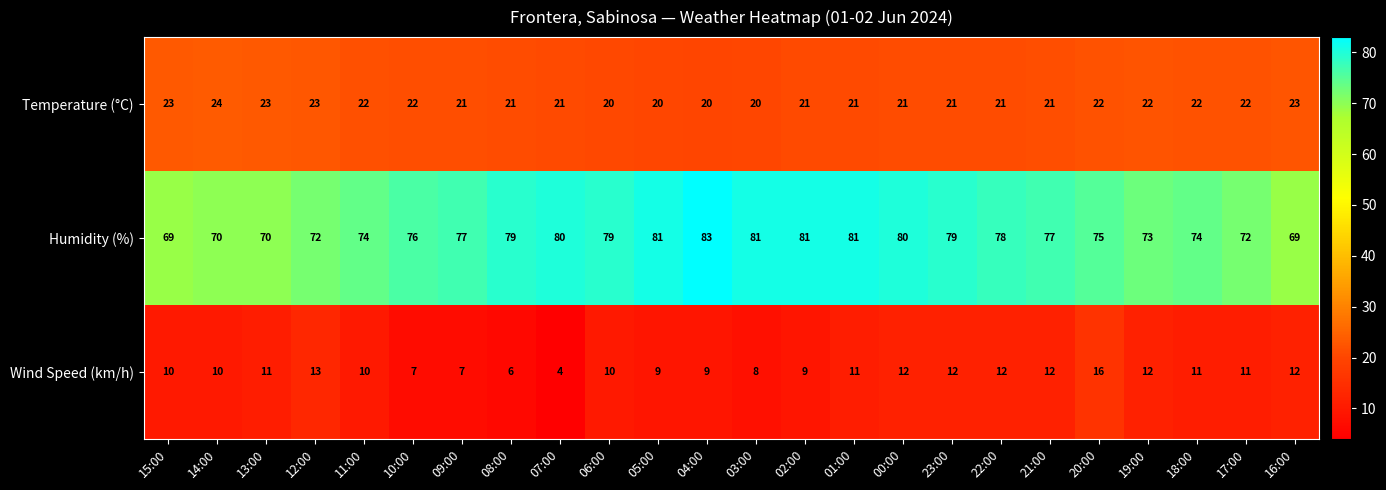

What is the sum of all Temperature (°C) values?

517